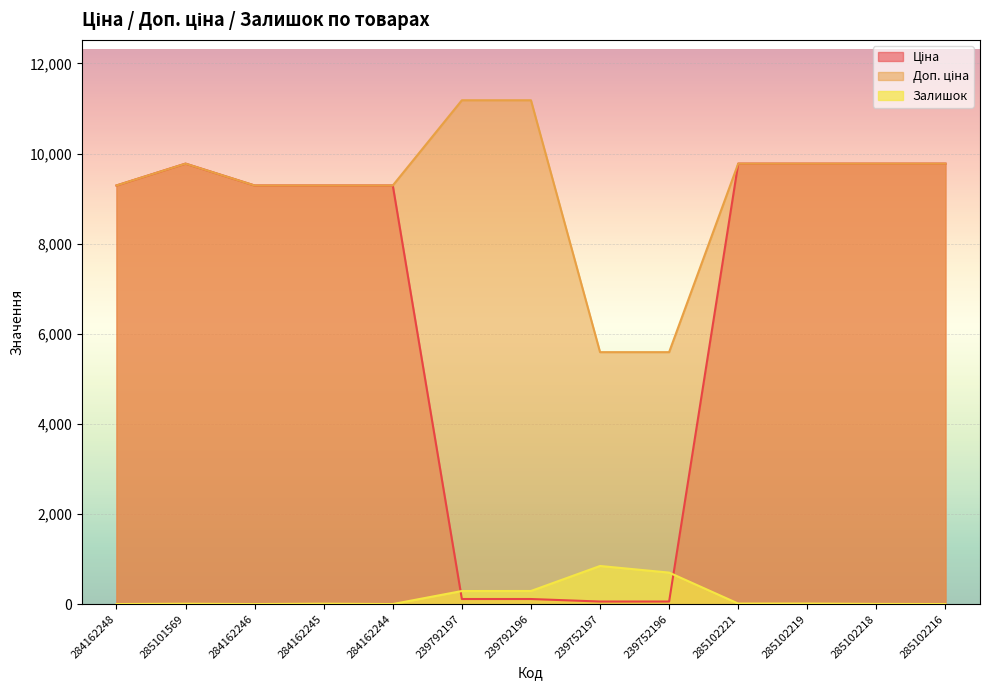

Reading left to right, list all the values displayed in this chart.

Ціна: 284162248=9290.5	285101569=9775.5	284162246=9290.5	284162245=9290.5	284162244=9290.5	239792197=111.8	239792196=111.8	239752197=55.9	239752196=55.9	285102221=9775.5	285102219=9775.5	285102218=9775.5	285102216=9775.5
Доп. ціна: 284162248=9290.5	285101569=9775.5	284162246=9290.5	284162245=9290.5	284162244=9290.5	239792197=11182.0	239792196=11182.0	239752197=5591.0	239752196=5591.0	285102221=9775.5	285102219=9775.5	285102218=9775.5	285102216=9775.5
Залишок: 284162248=0.0	285101569=7.0	284162246=0.0	284162245=8.0	284162244=0.0	239792197=289.0	239792196=290.0	239752197=845.0	239752196=698.0	285102221=11.0	285102219=11.0	285102218=3.0	285102216=0.0